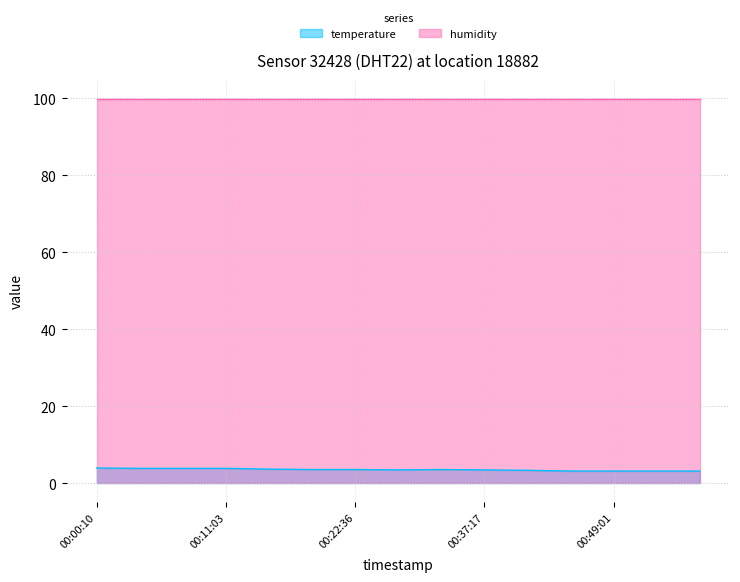

What is the difference between the maximum and minimum values?

0.8